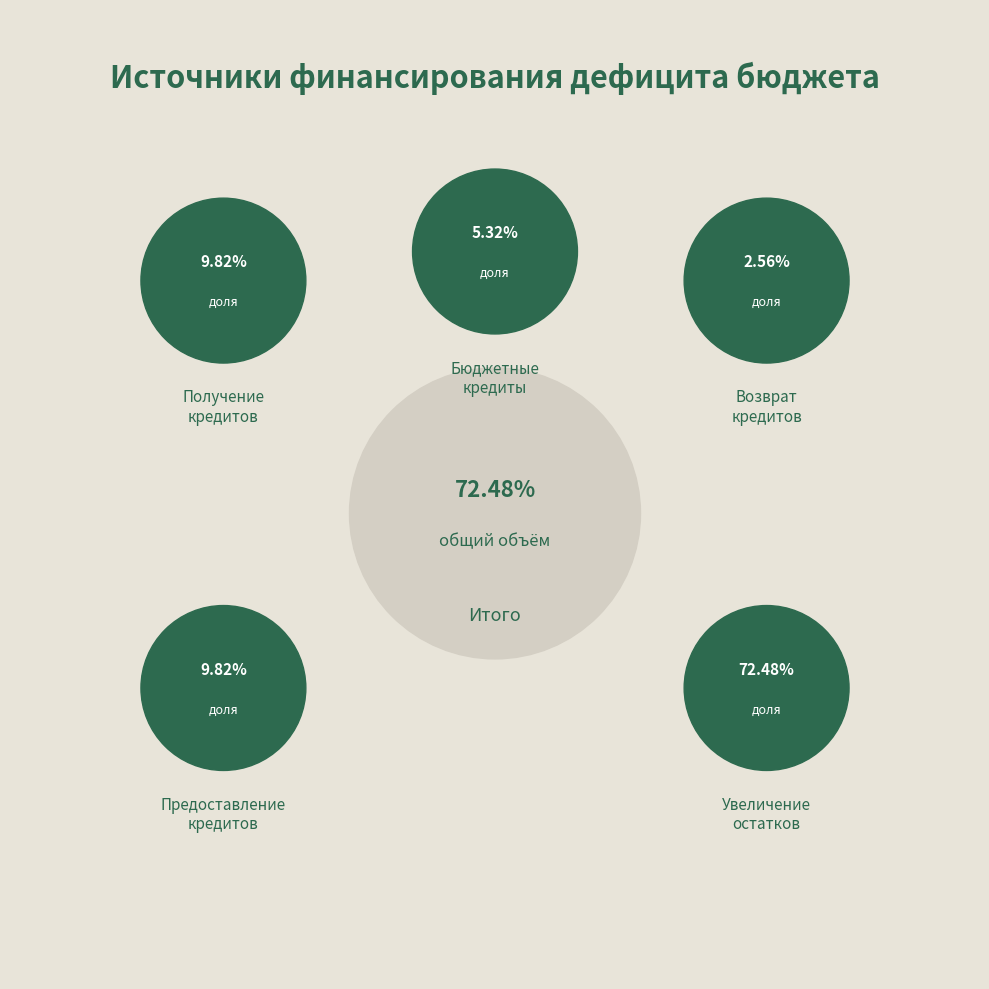

What is the largest slice in the pie chart?

Увеличение прочих остатков